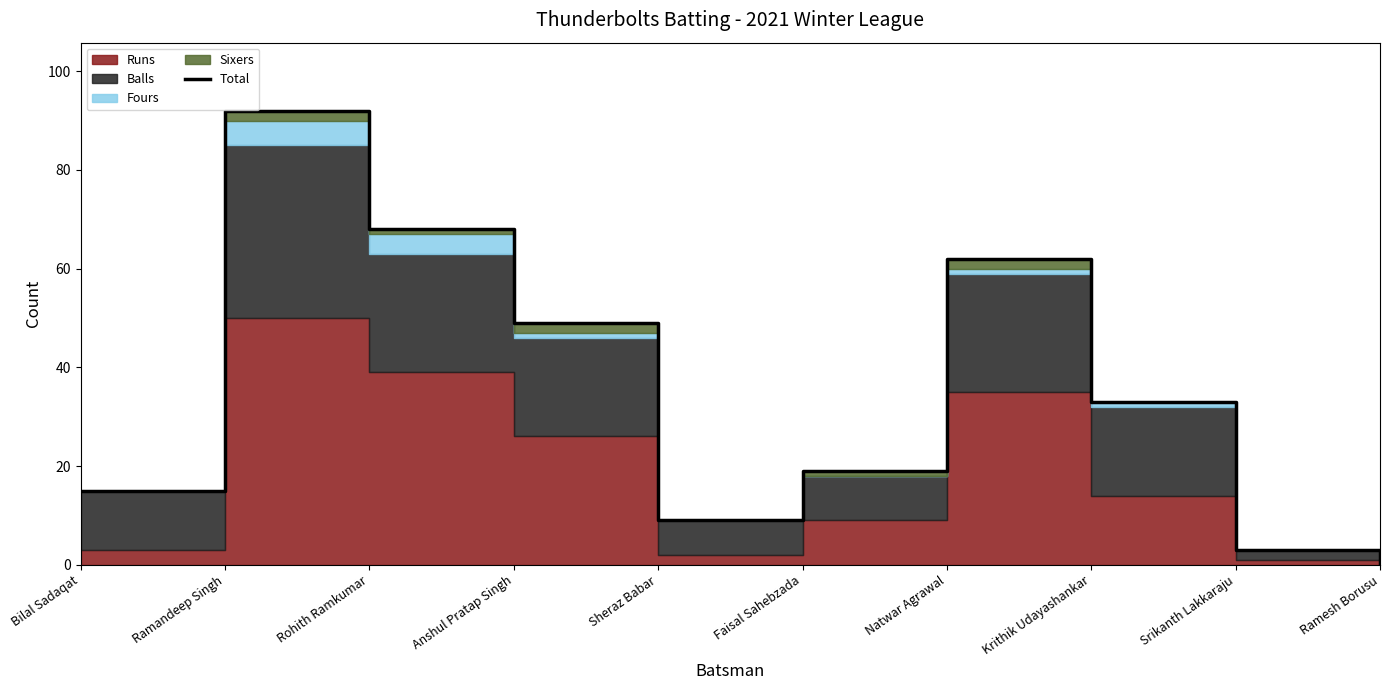

What is the approximate value at Anshul Pratap Singh?

49